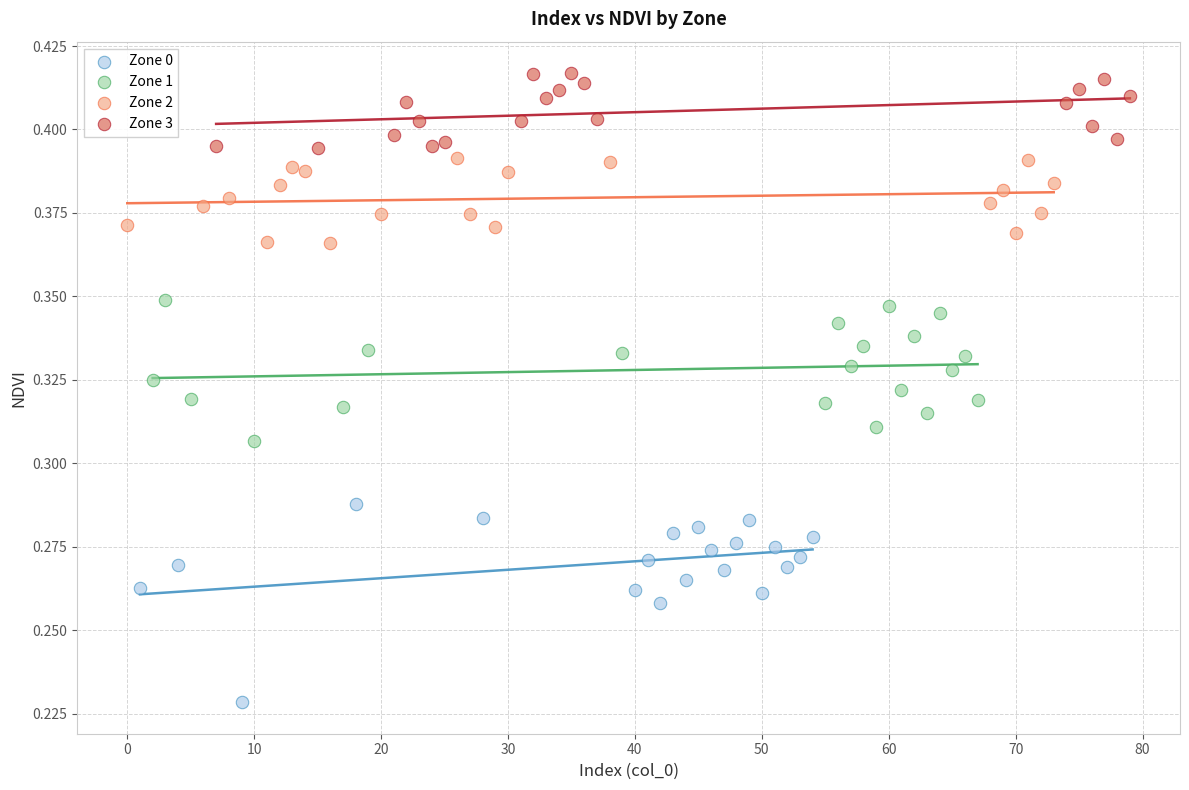

Which series reaches the maximum Y coordinate?

Zone 3